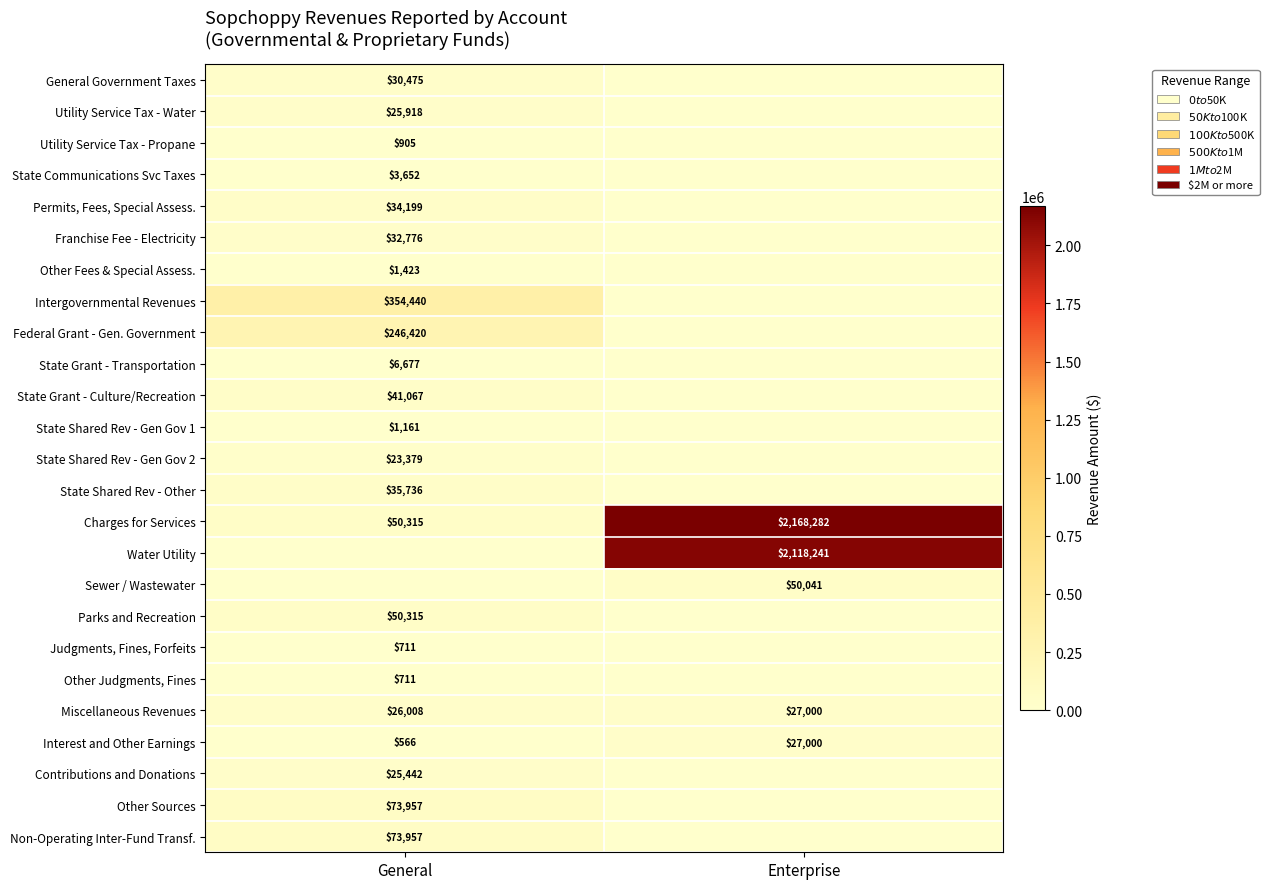

Rank the categories by Charges for Services value from lowest to highest.

General, Enterprise